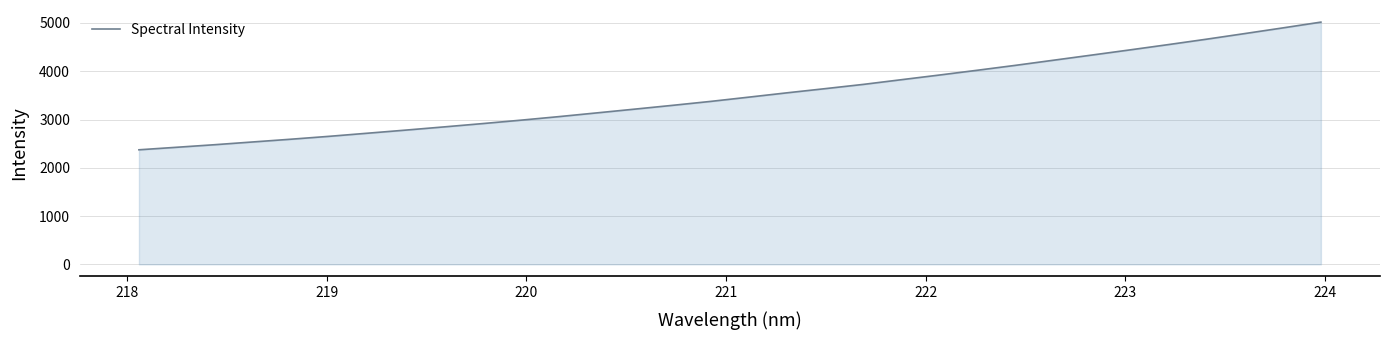

What is the greatest value displayed?

5017.9